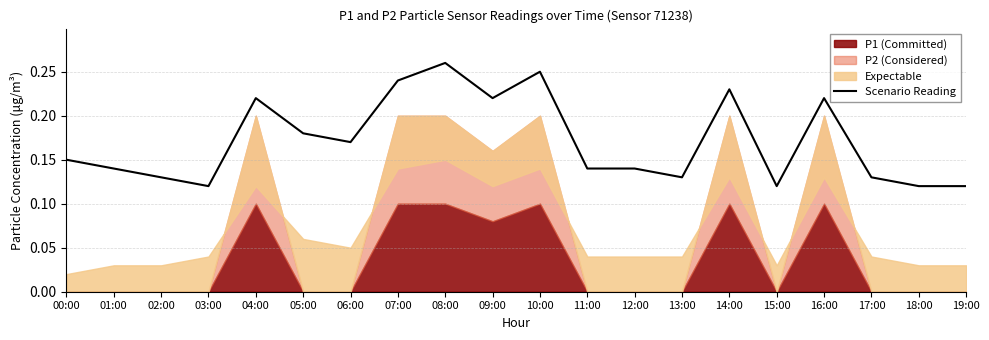

Rank the categories by value from highest to lowest.

08:00, 10:00, 07:00, 14:00, 04:00, 09:00, 16:00, 05:00, 06:00, 00:00, 01:00, 11:00, 12:00, 02:00, 13:00, 17:00, 03:00, 15:00, 18:00, 19:00